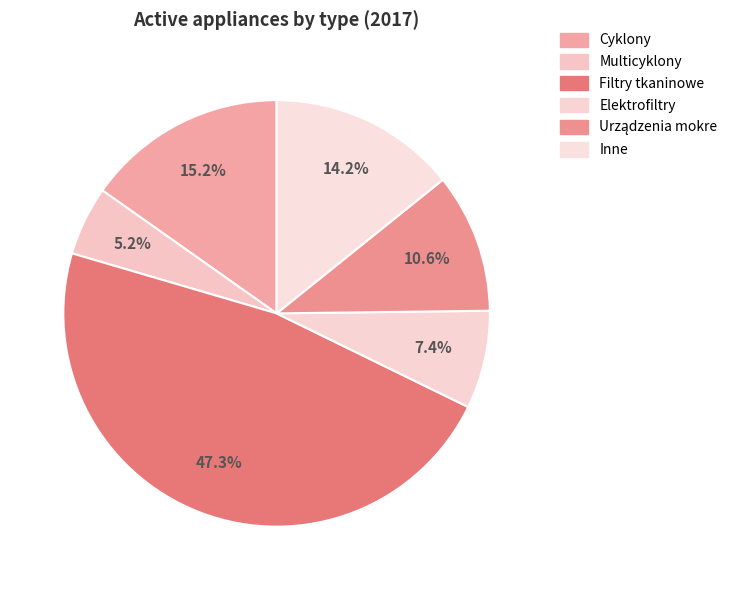

Count the number of slices in the pie.

6